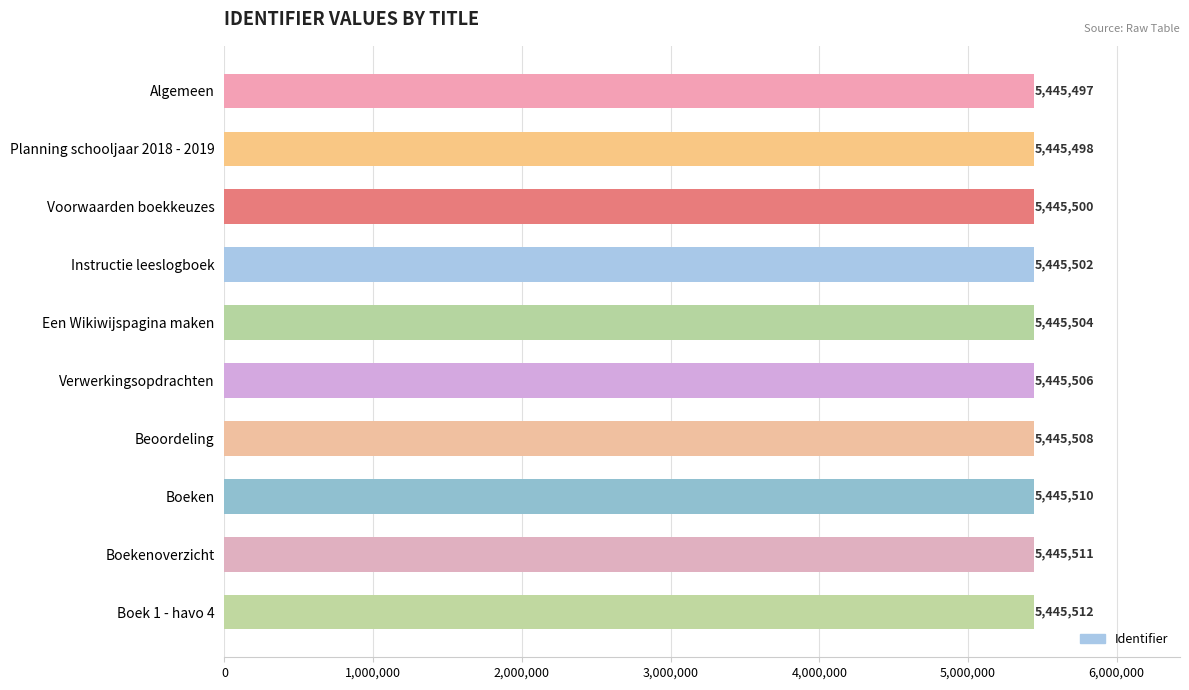

Which has a higher value, Een Wikiwijspagina maken or Verwerkingsopdrachten?

Verwerkingsopdrachten